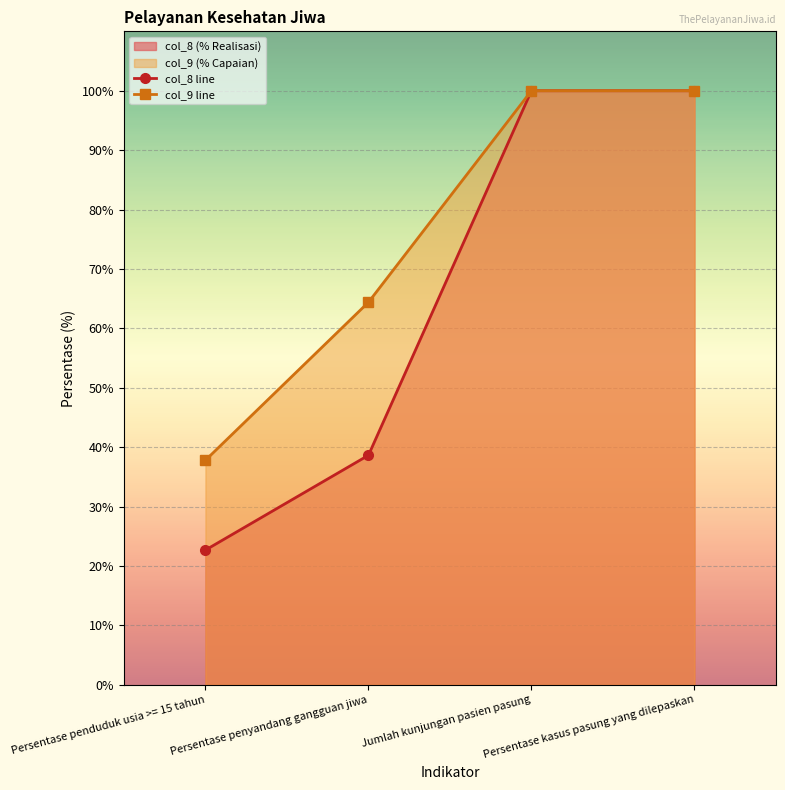

Rank the series at Persentase penyandang gangguan jiwa from highest to lowest value.

col_9 line, col_8 line